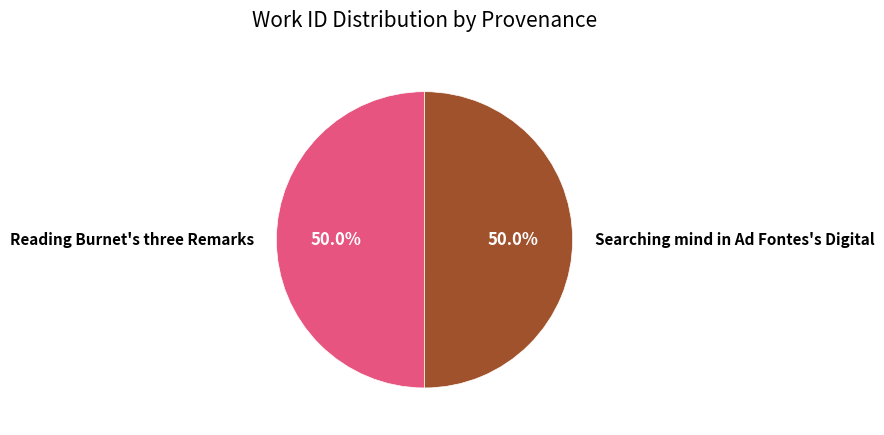

What is the ratio of the value at Searching mind in Ad Fontes's Digital to the value at Reading Burnet's three Remarks?

1.0